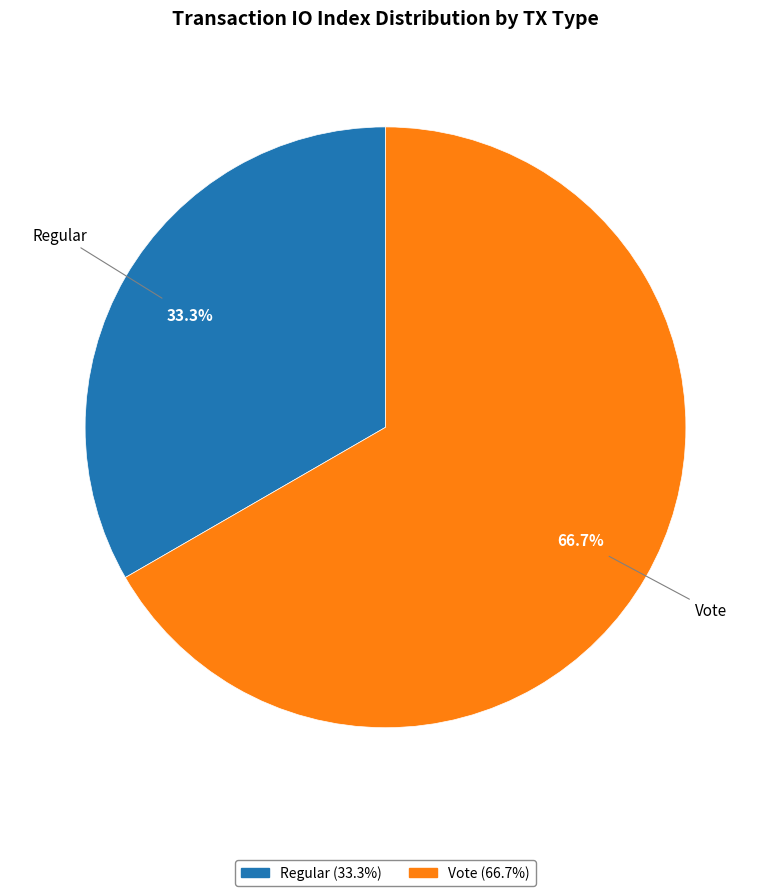

Is it true that Vote is 67% of the pie?

True